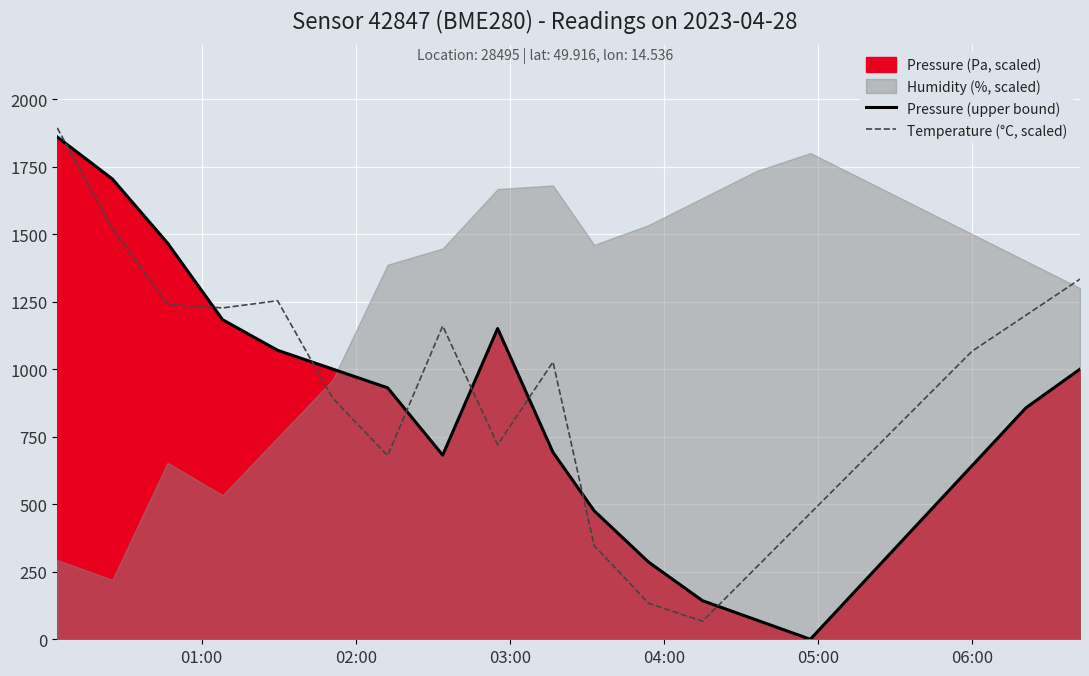

True or false: Temperature (°C, scaled) and Pressure (upper bound) intersect in this chart.

True